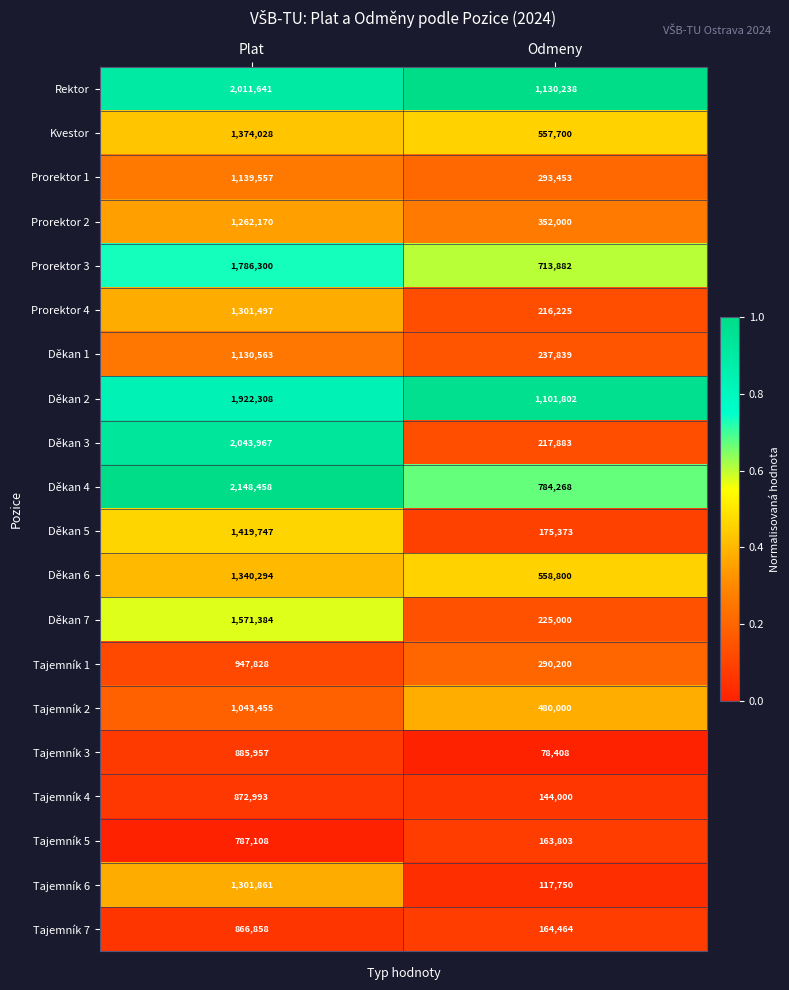

Which series changed the most between Plat and Odmeny?

Děkan 3